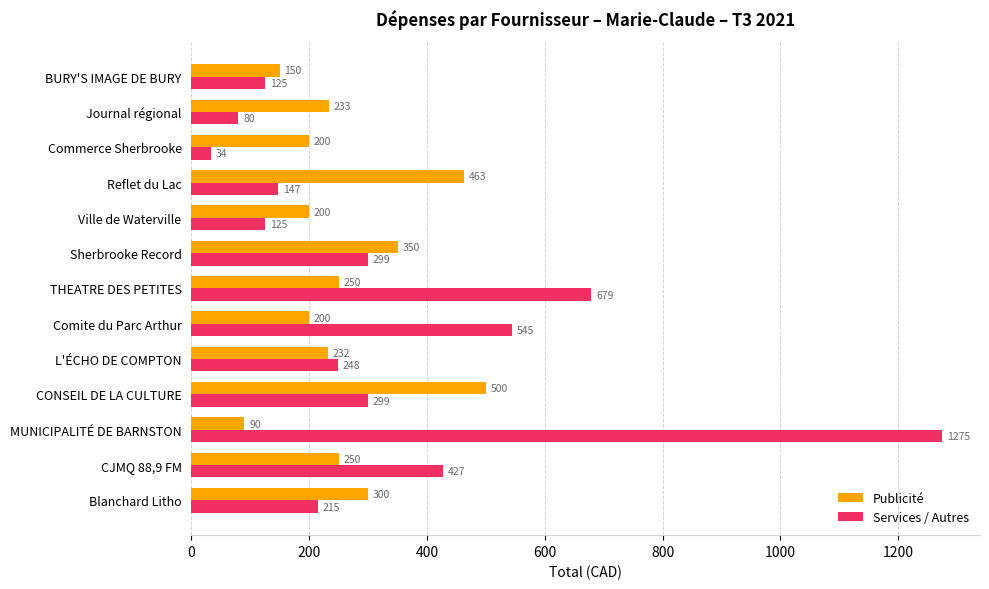

What is the average value of the Services / Autres series?

346.1